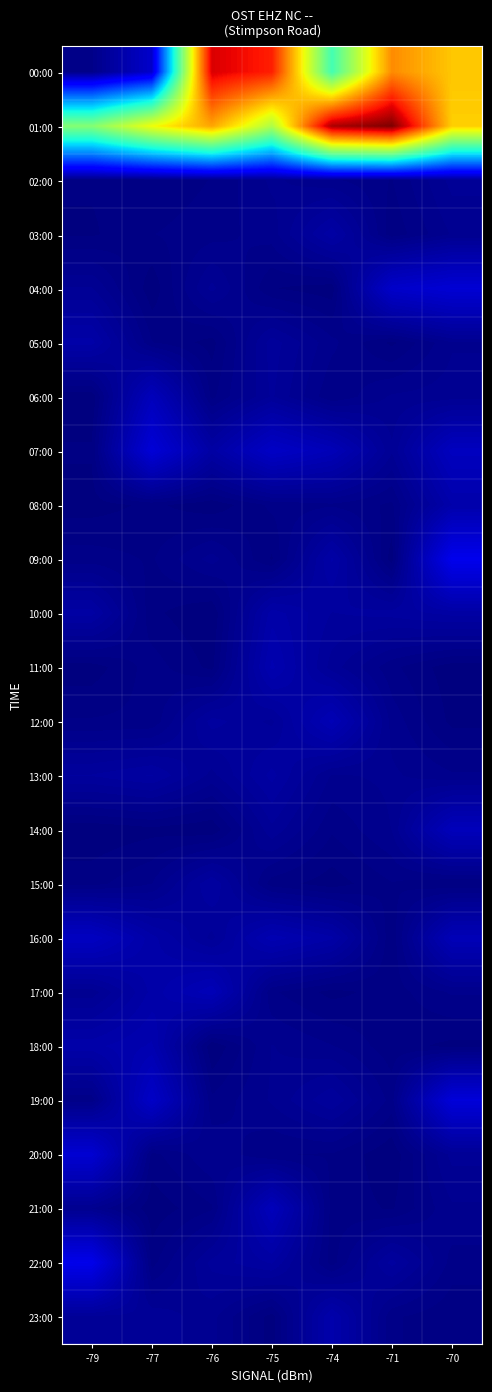

Rank the series at -74 from lowest to highest value.

04:00, 15:00, 17:00, 22:00, 21:00, 20:00, 06:00, 14:00, 08:00, 18:00, 02:00, 05:00, 13:00, 11:00, 19:00, 10:00, 03:00, 09:00, 16:00, 23:00, 12:00, 07:00, 00:00, 01:00